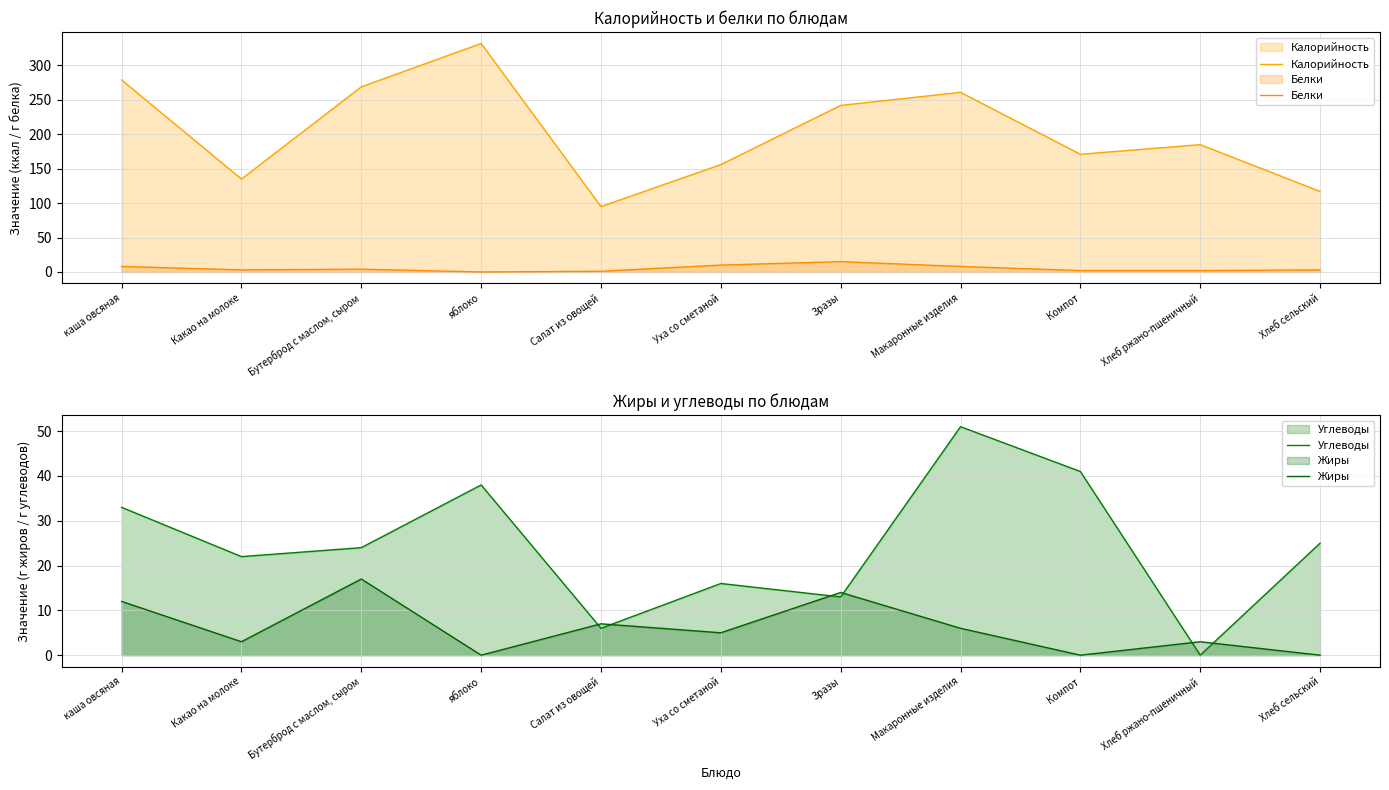

How many lines are shown in the chart?

4